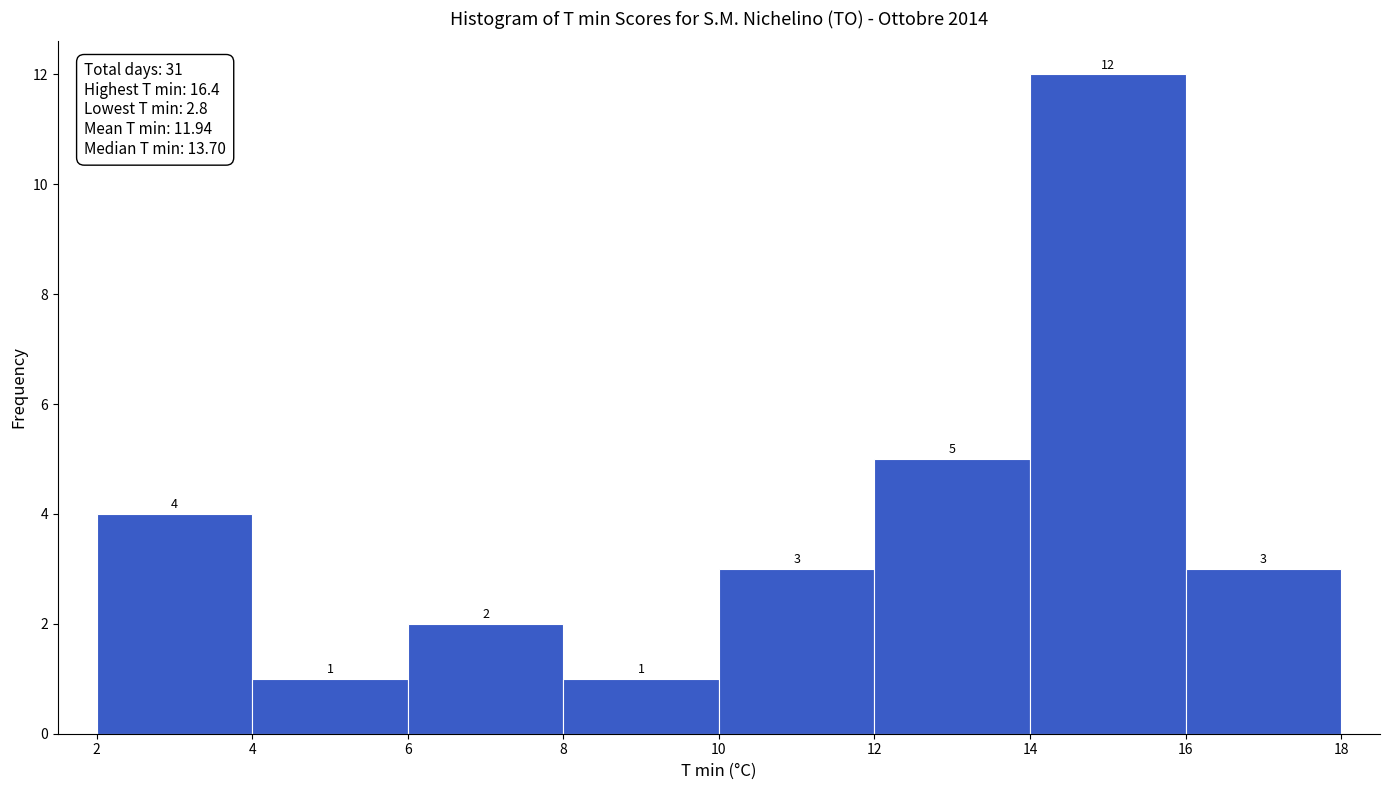

Over which range of the x-axis is the bar tallest?

14 to 16